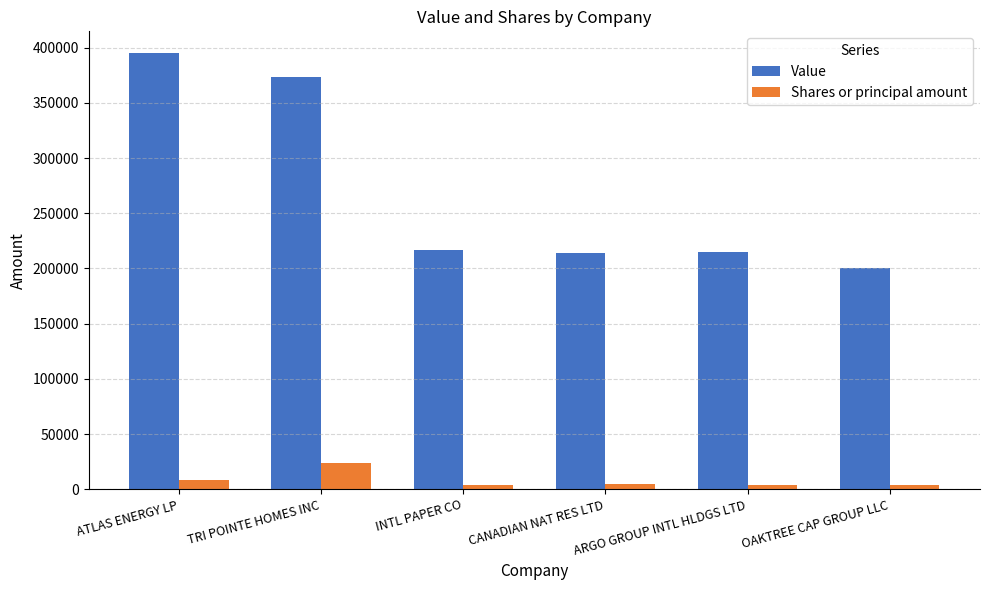

What is the sum of the Value values at INTL PAPER CO and ARGO GROUP INTL HLDGS LTD?

432000